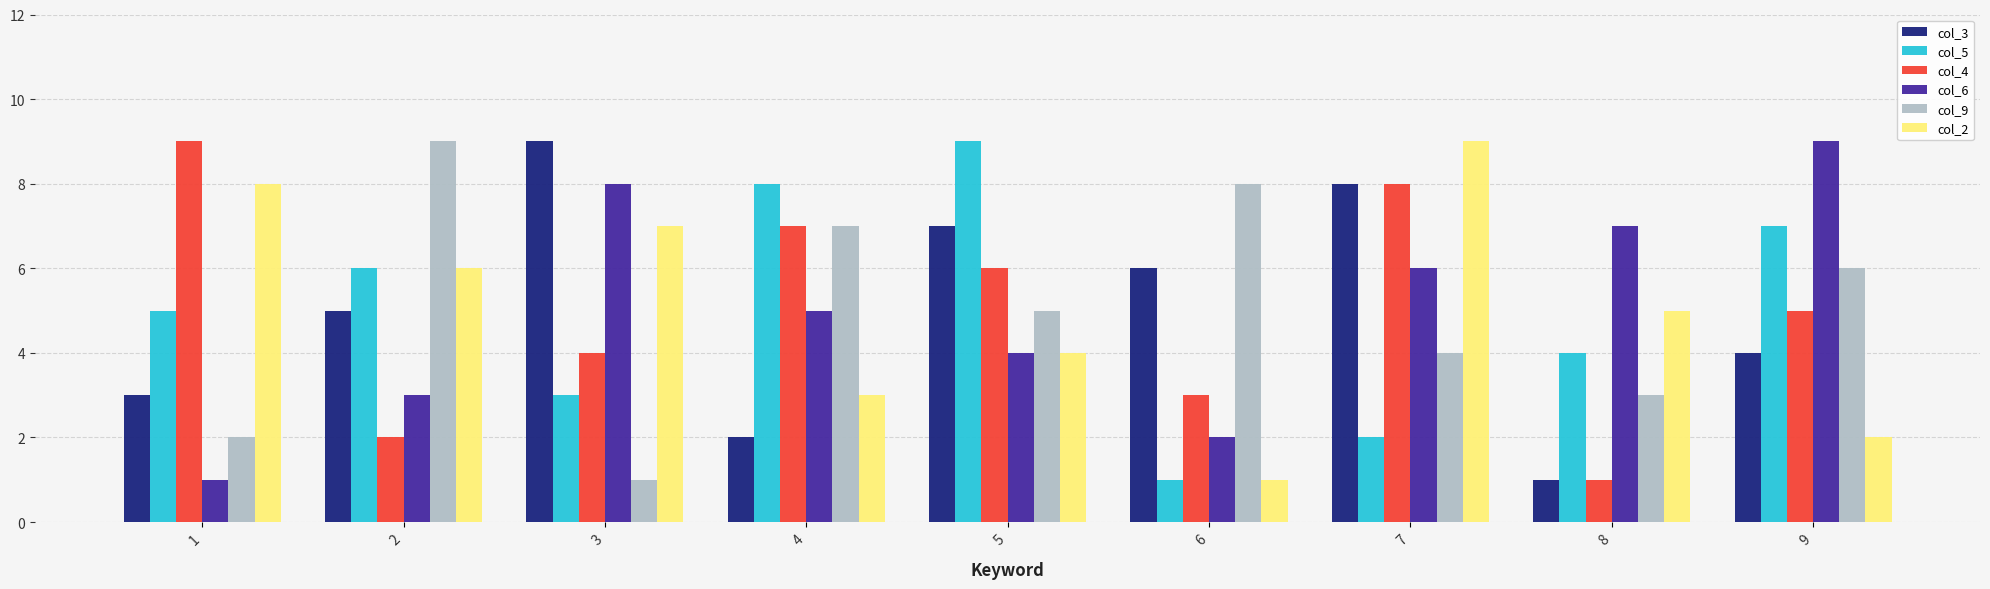

The col_2 series shows 4 at 5. True or false?

True